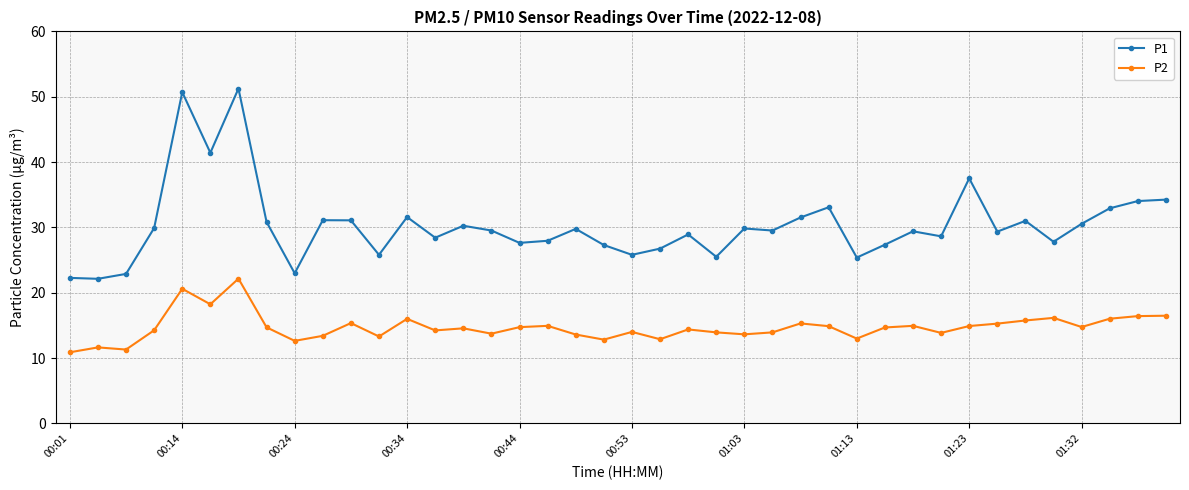

True or false: P2 and P1 intersect in this chart.

False